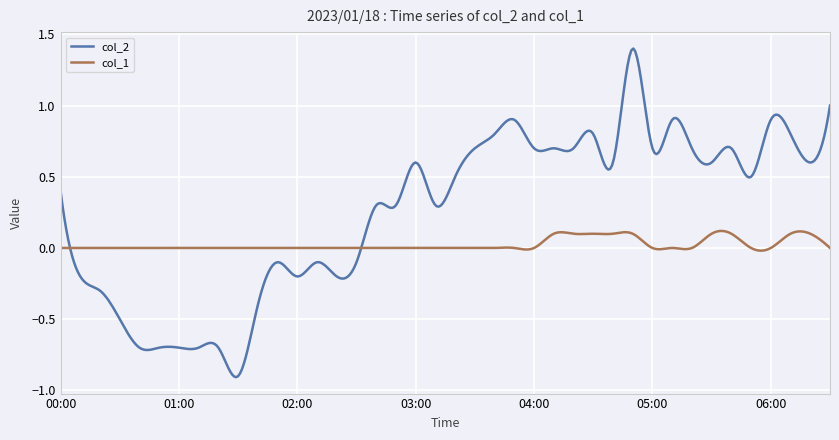

List the series in order of their overall mean, highest first.

col_2, col_1